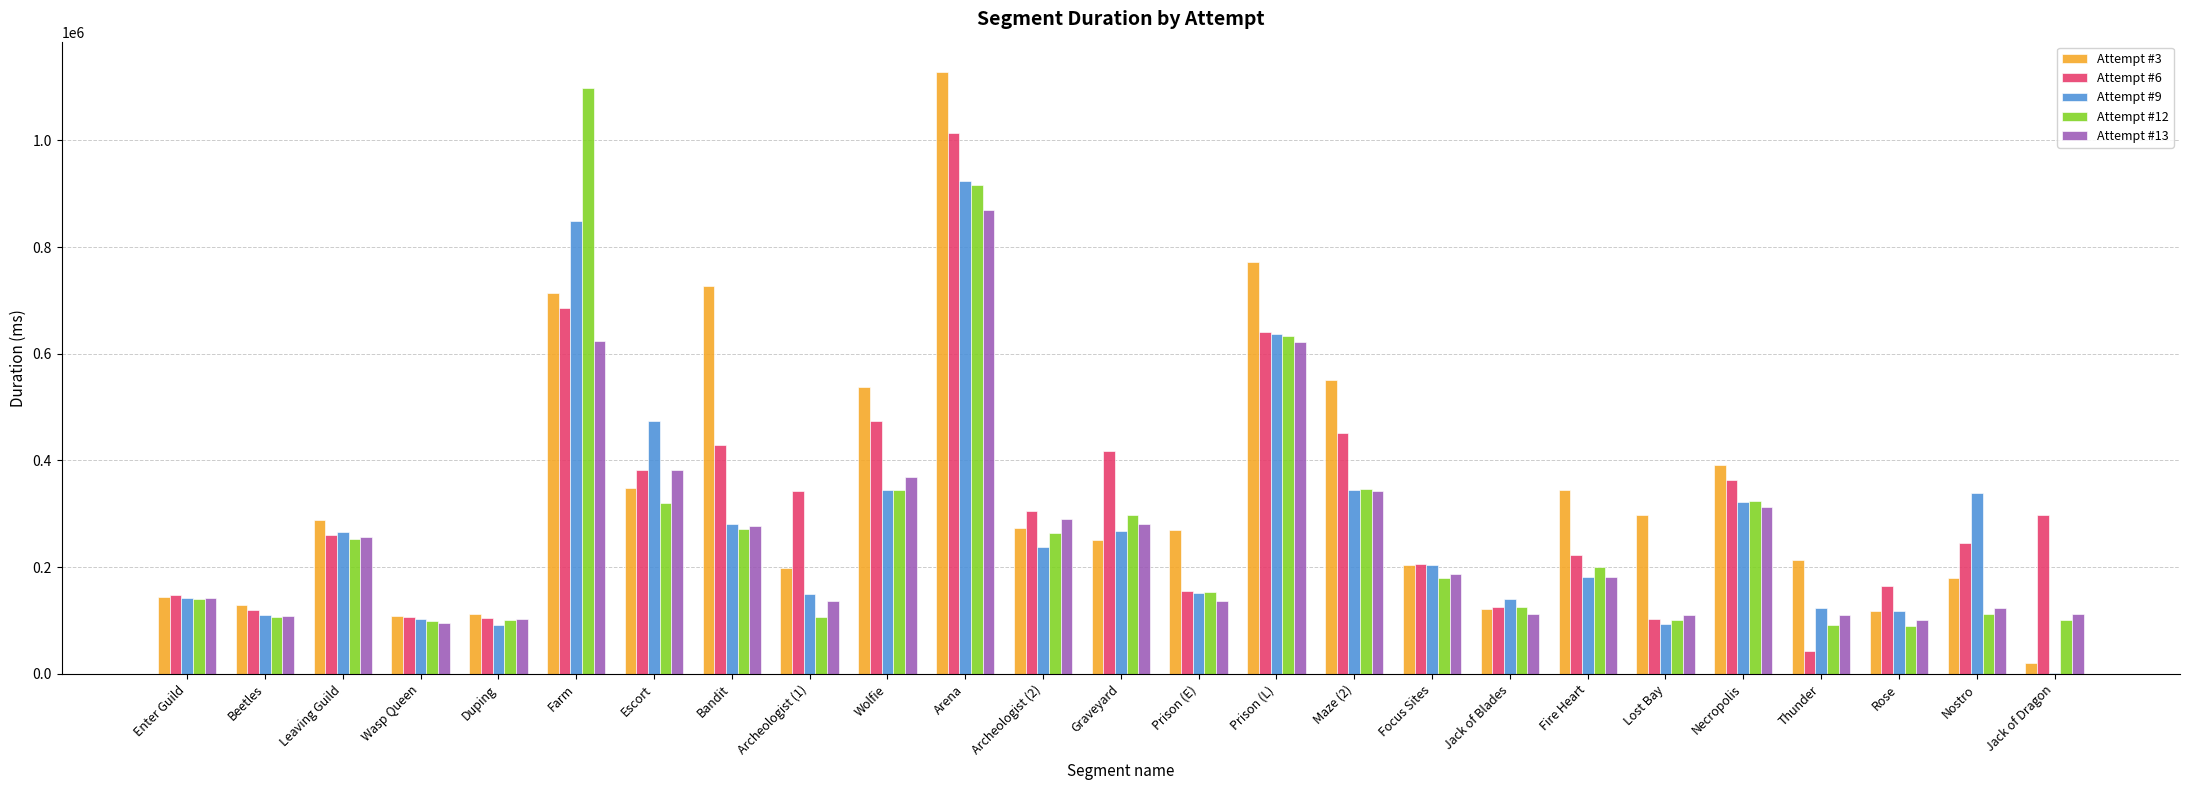

Between Enter Guild and Bandit, which series saw the biggest shift?

Attempt #3